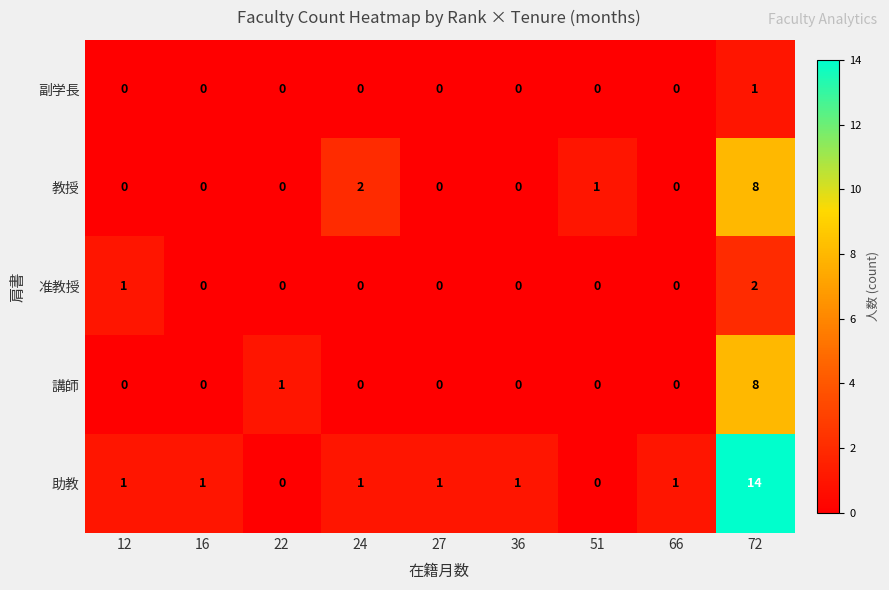

How many values in the 准教授 series exceed 0?

2